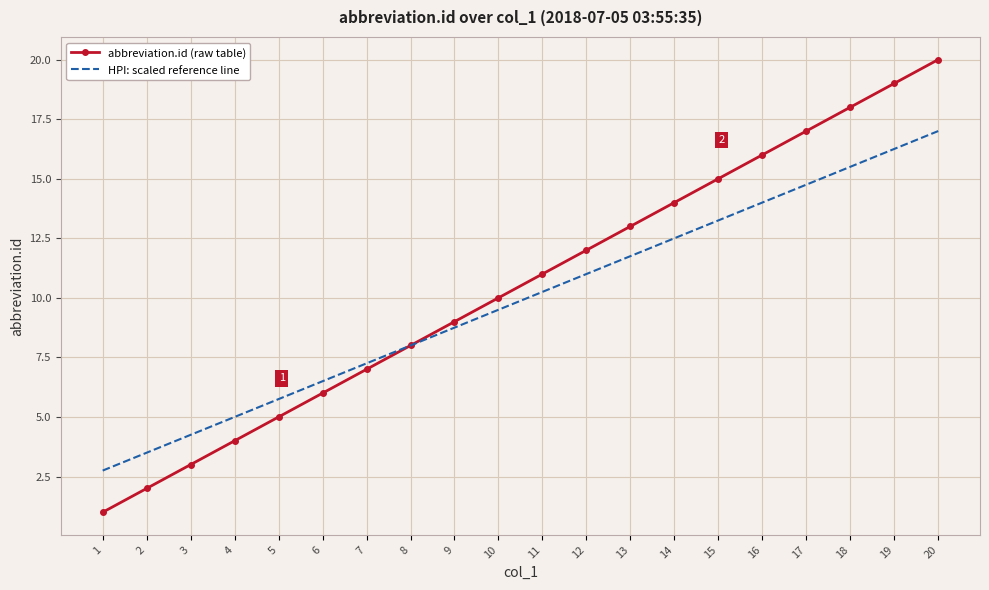

True or false: HPI: scaled reference line has more than 0 interior local peaks.

False